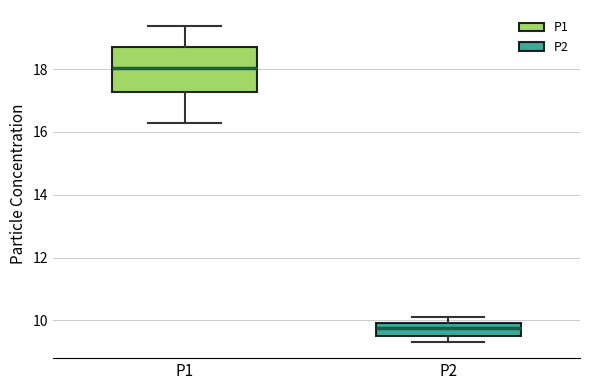

Which box's median line is the lowest?

P2